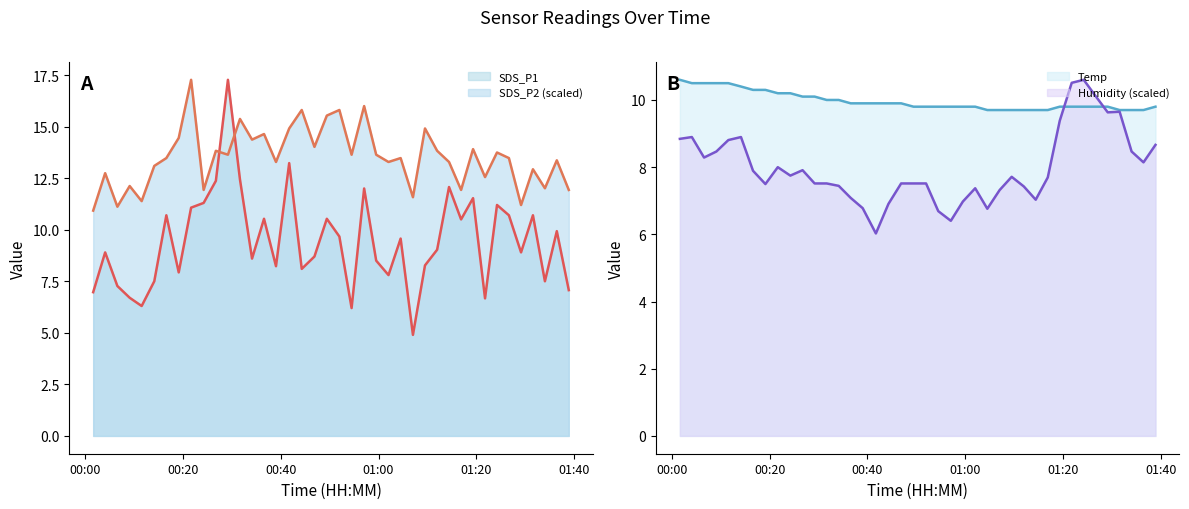

What is the value of the SDS_P2 point at the 32nd from the left?

13.9